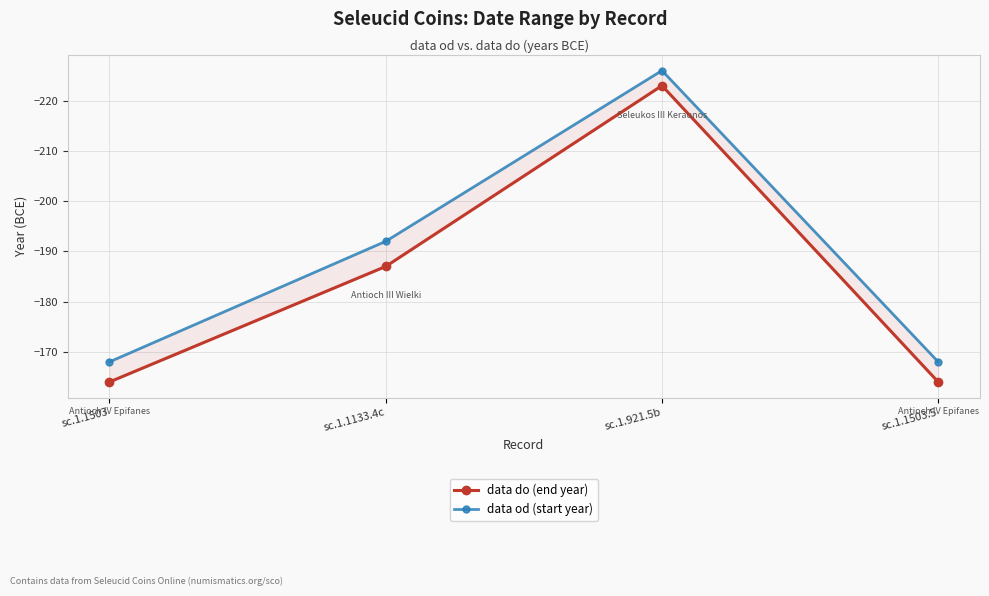

What is the sum of the data od (start year) values at sc.1.1503.5 and sc.1.1503?

-336